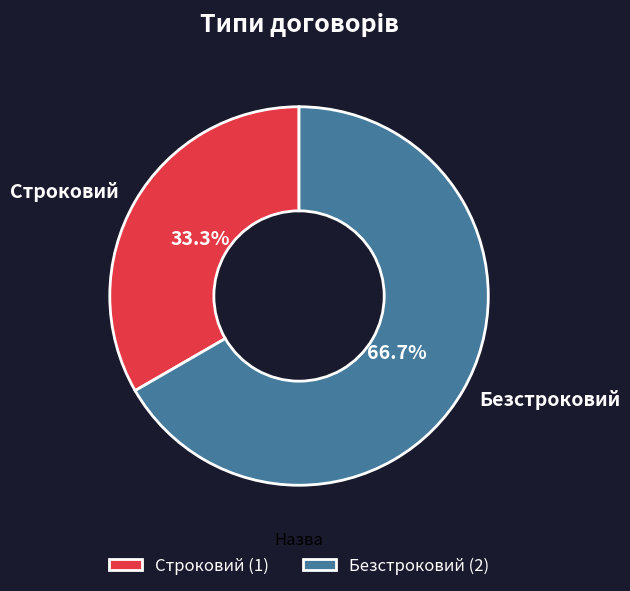

Which slice is the largest?

Безстроковий